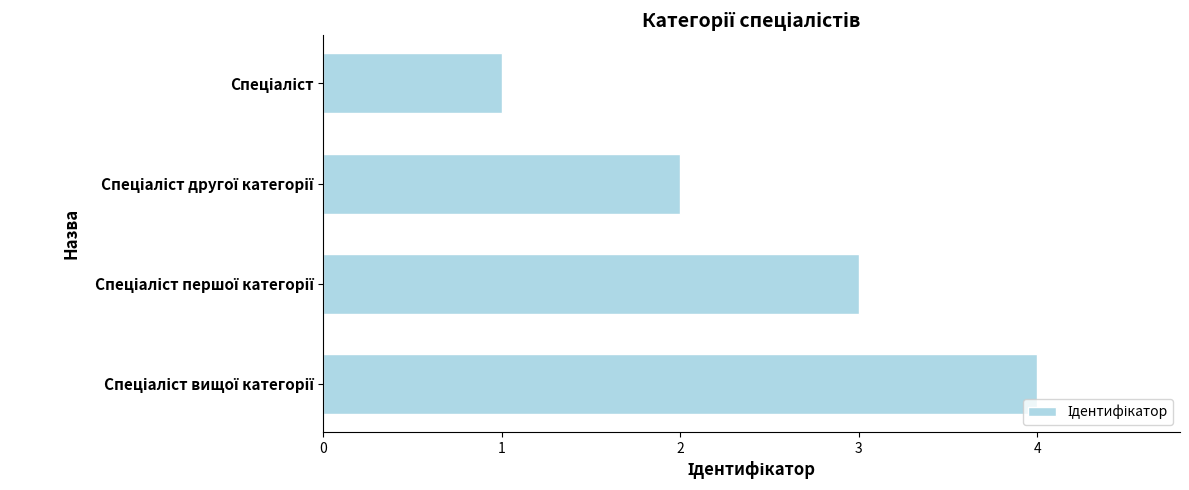

What is the sum of all values?

10